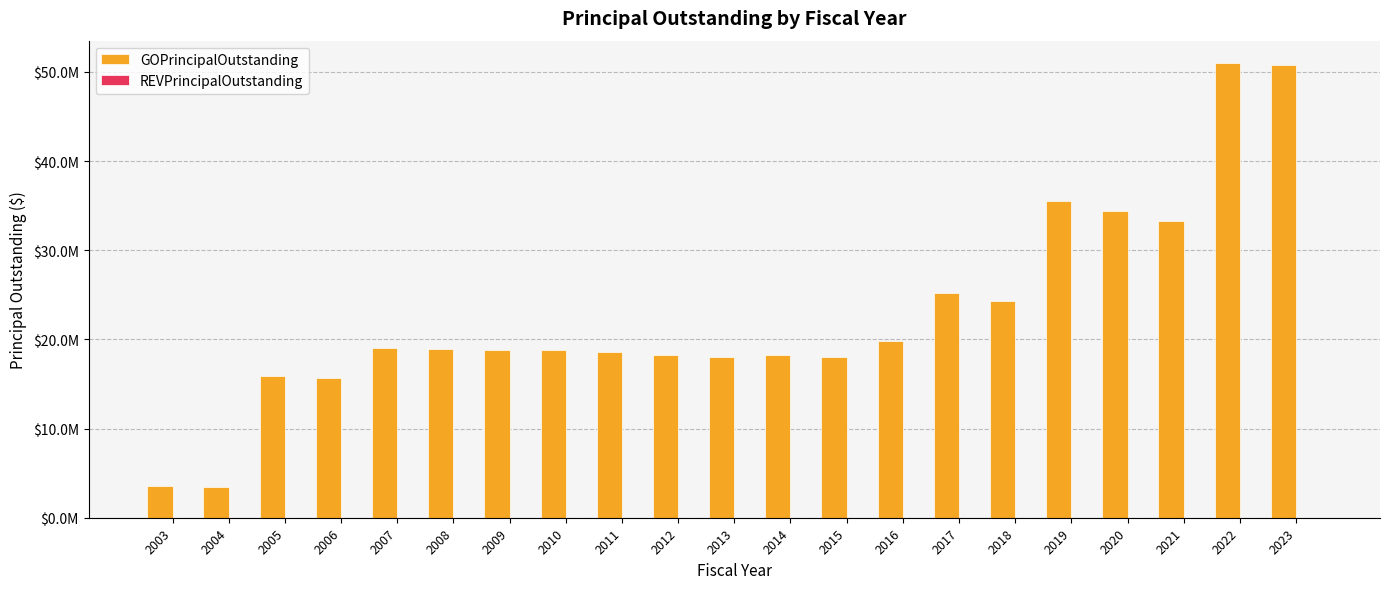

Reading left to right, extract all data points from this chart.

GOPrincipalOutstanding: 2003=3590000.0	2004=3450000.0	2005=15870000.0	2006=15695000.0	2007=19085000.0	2008=18940000.0	2009=18795000.0	2010=18800000.0	2011=18535000.0	2012=18275000.0	2013=18010000.0	2014=18225000.0	2015=18013524.2	2016=19803524.2	2017=25173524.2	2018=24298524.2	2019=35503524.2	2020=34433524.2	2021=33278524.2	2022=50948524.2	2023=50818524.2
REVPrincipalOutstanding: 2003=0.0	2004=0.0	2005=0.0	2006=0.0	2007=0.0	2008=0.0	2009=0.0	2010=0.0	2011=0.0	2012=0.0	2013=0.0	2014=0.0	2015=0.0	2016=0.0	2017=0.0	2018=0.0	2019=0.0	2020=0.0	2021=0.0	2022=0.0	2023=0.0